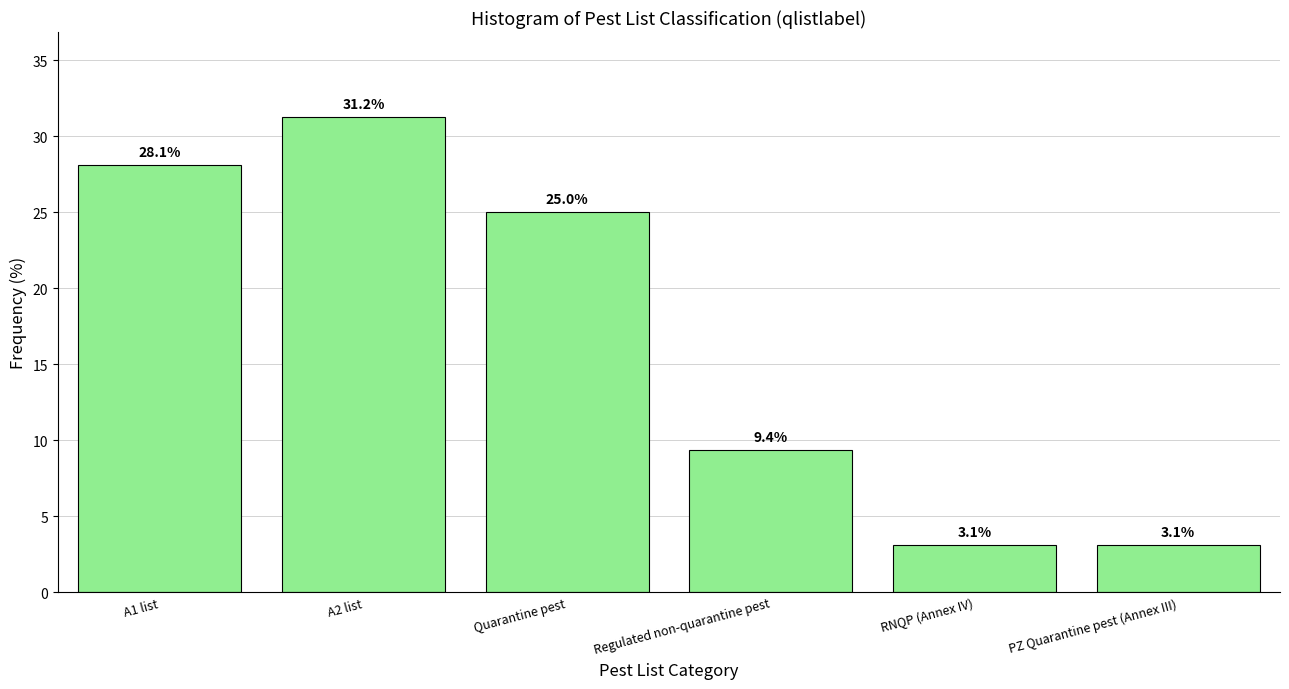

What is the label of the 6th bar from the right?

A1 list